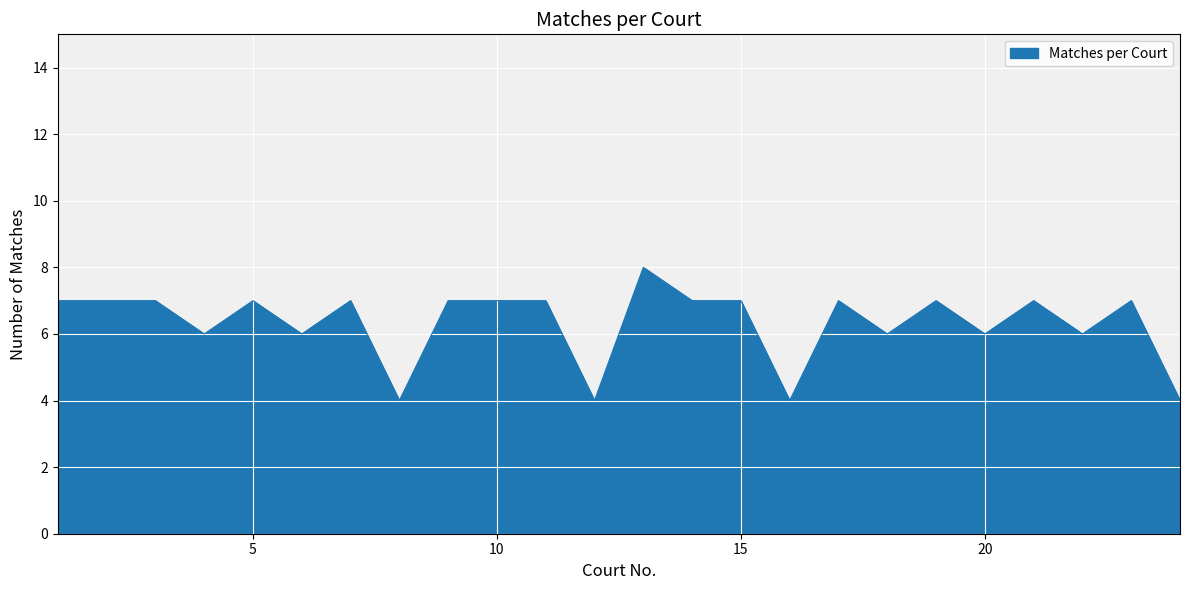

What is the minimum value shown in the chart?

4